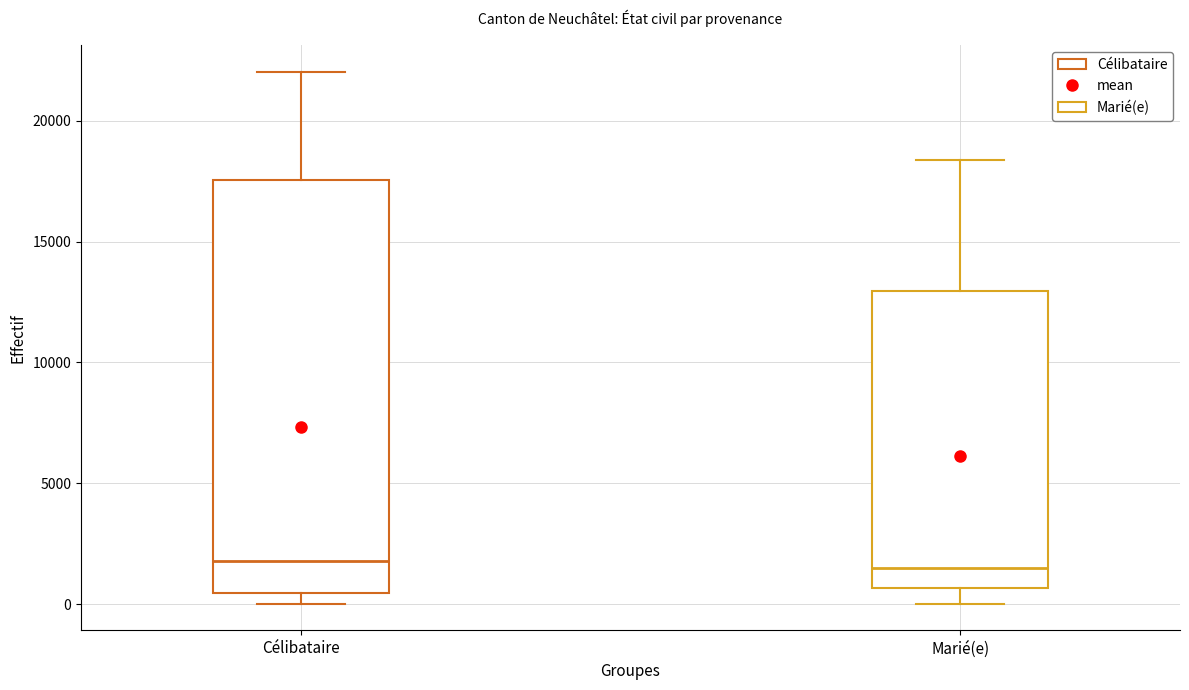

Reading left to right, transcribe this box plot: for each box, give where its median line is, the range the box spans, and where its two whiskers end, as read against the y-axis. The values are not printed on the chart, so give them approximately, as read against the axis.

Célibataire: median 2000, box 500 to 17500, whiskers 0 to 22000
Marié(e): median 1500, box 500 to 13000, whiskers 0 to 18500